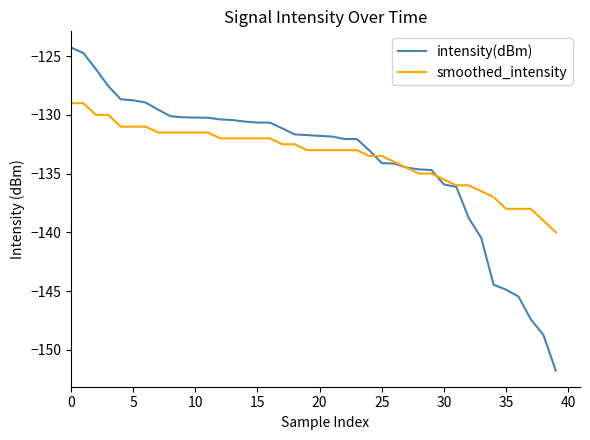

Which series has the widest spread of values?

intensity(dBm)